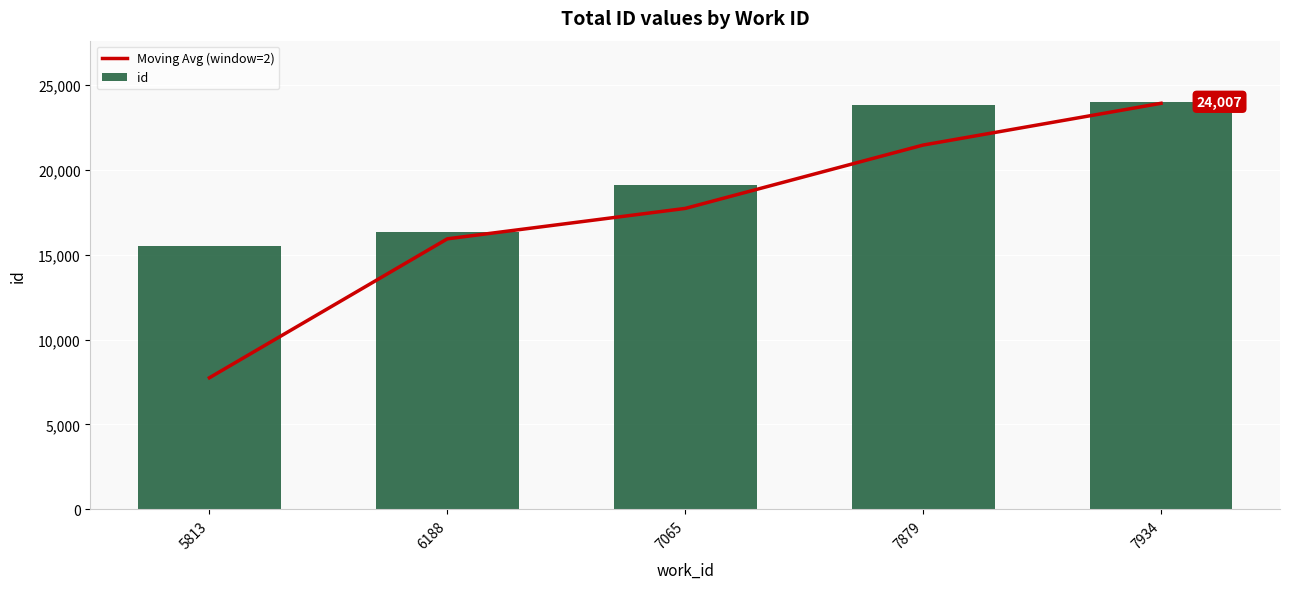

Are the bars grouped side by side (vs. stacked)?

Yes